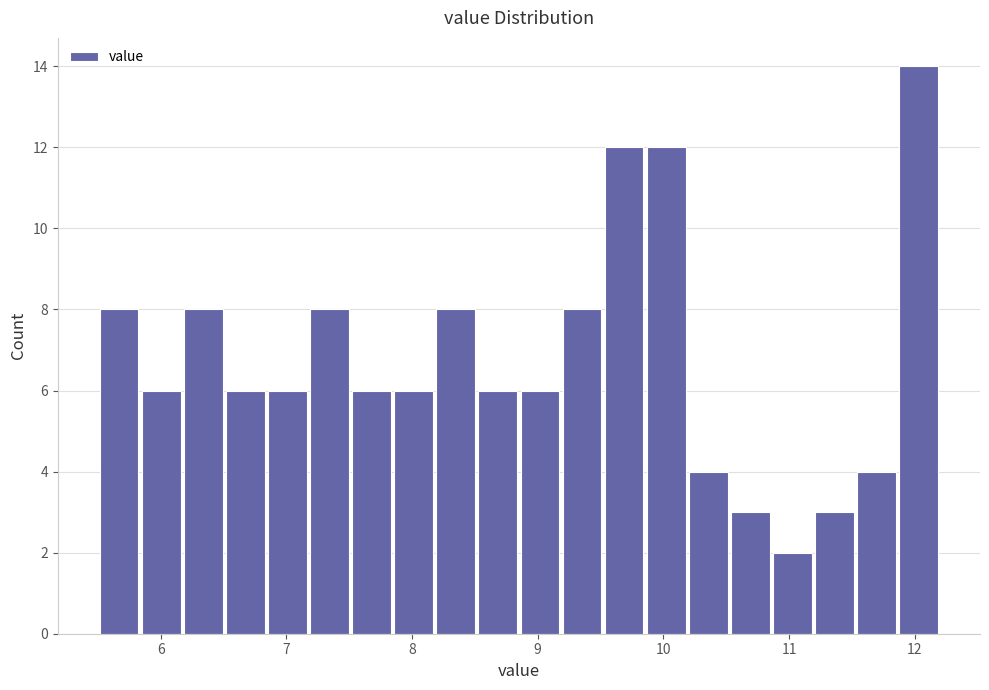

Around what value on the x-axis is the tallest bar? Give the approximate position of its centre, as read against the axis.

12.0